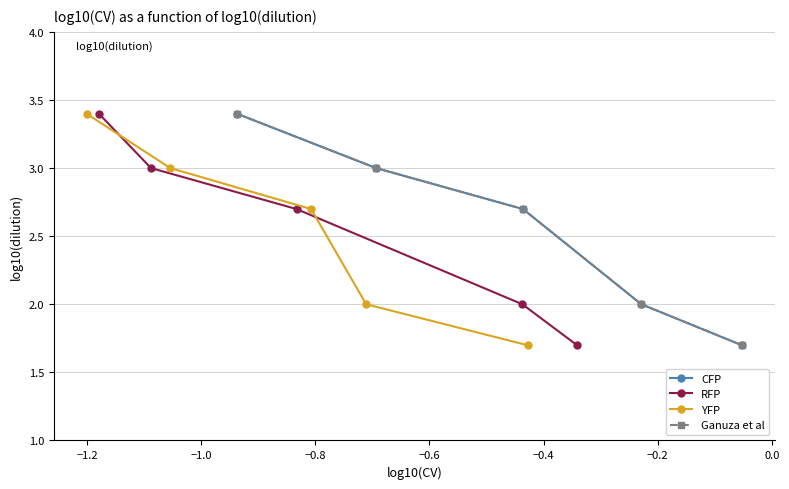

What is the average value of the RFP series?

2.6